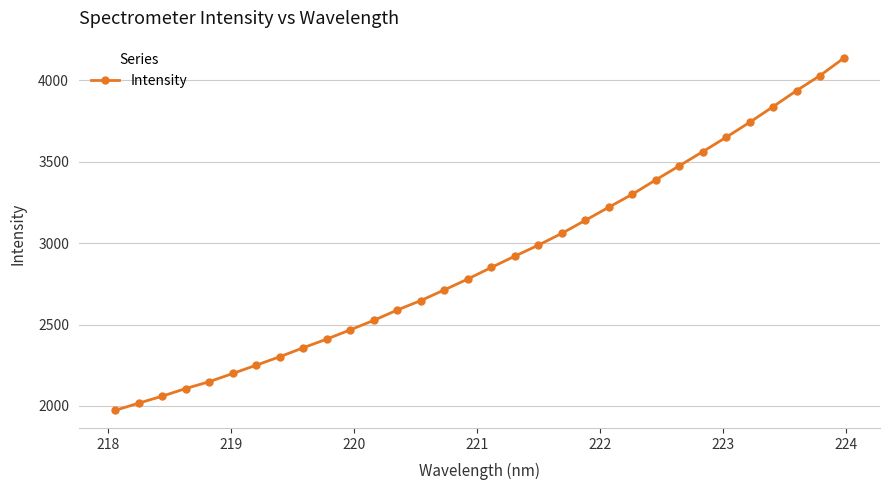

True or false: the data has more than 2 interior local peaks.

False